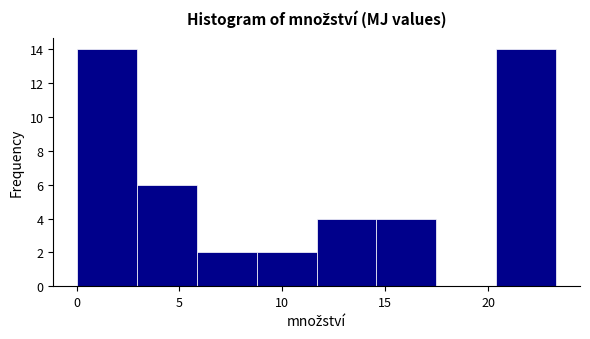

What is the height of the bar covering 9.0 to 11.5 on the x-axis? Neither the bar edges nor the heights are printed on the chart, so give them approximately, as read against the axes.

2